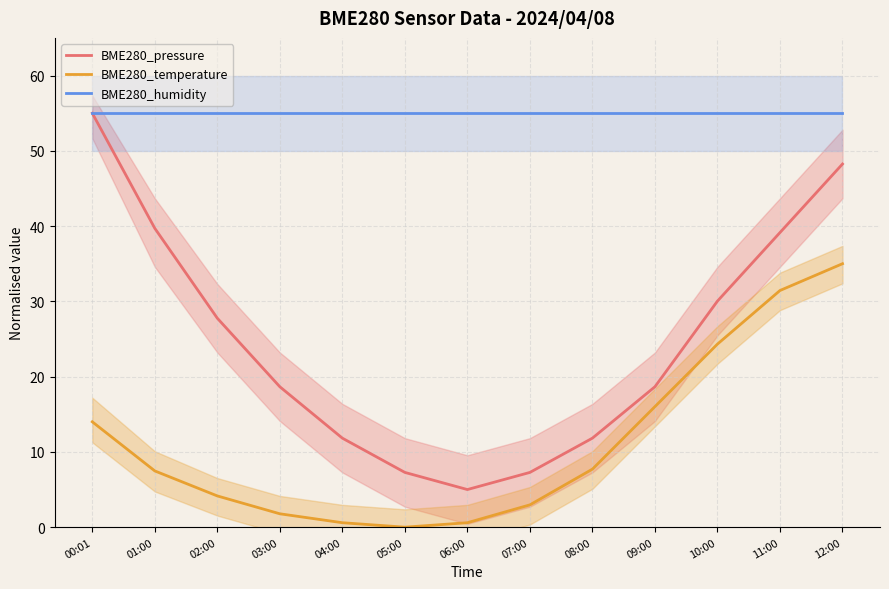

What is the total value across all series at 04:00?

67.4